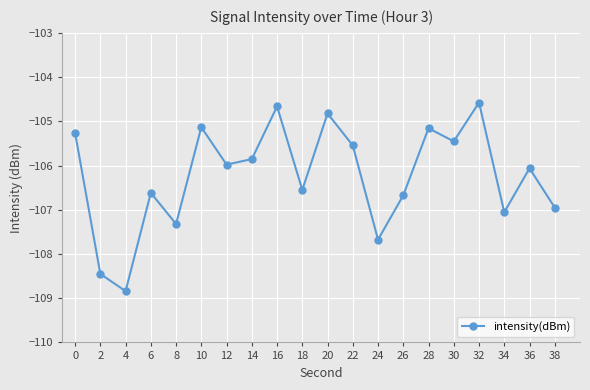

What is the change in value from 6 to 30?

+1.2